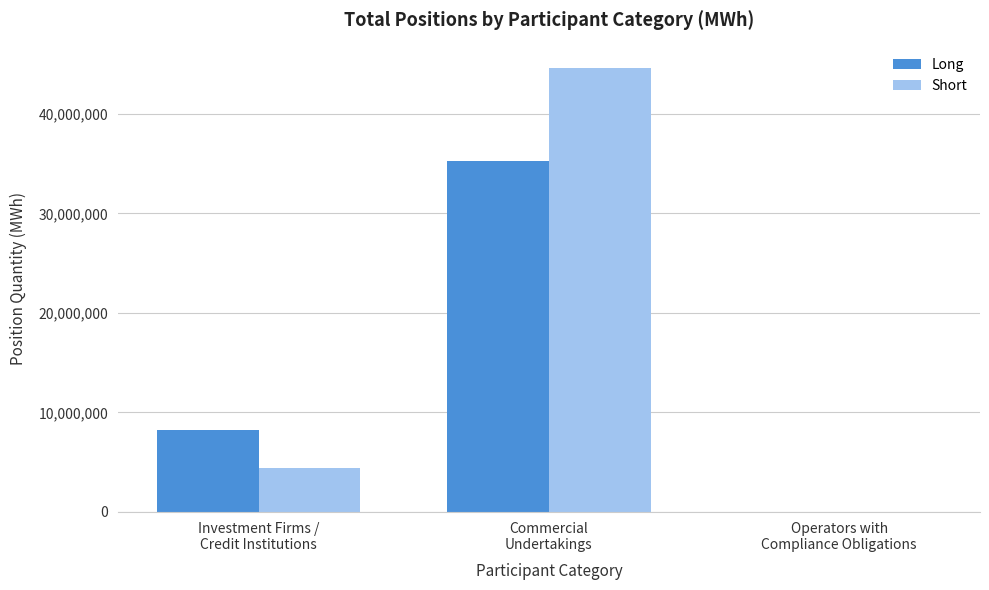

Reading left to right, what are all the values shown in this chart?

Long: Investment Firms /
Credit Institutions=8257234	Commercial
Undertakings=35258545	Operators with
Compliance Obligations=0
Short: Investment Firms /
Credit Institutions=4461837	Commercial
Undertakings=44663407	Operators with
Compliance Obligations=0